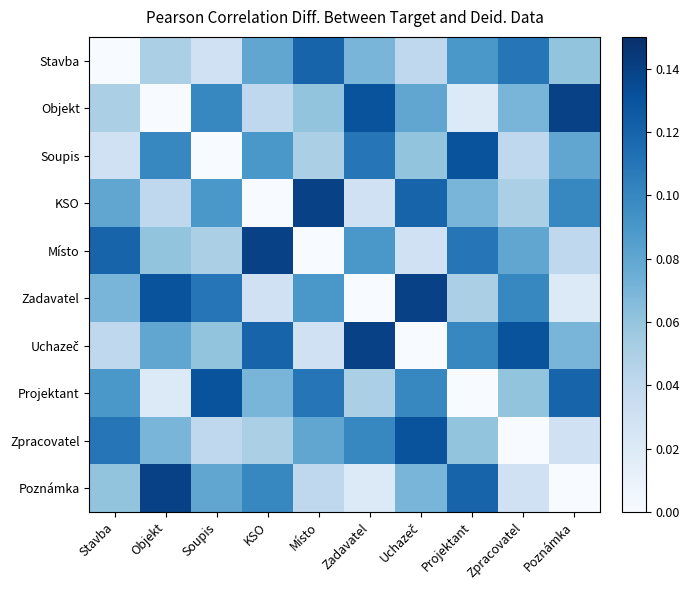

At how many categories does at least one series exceed 0?

10